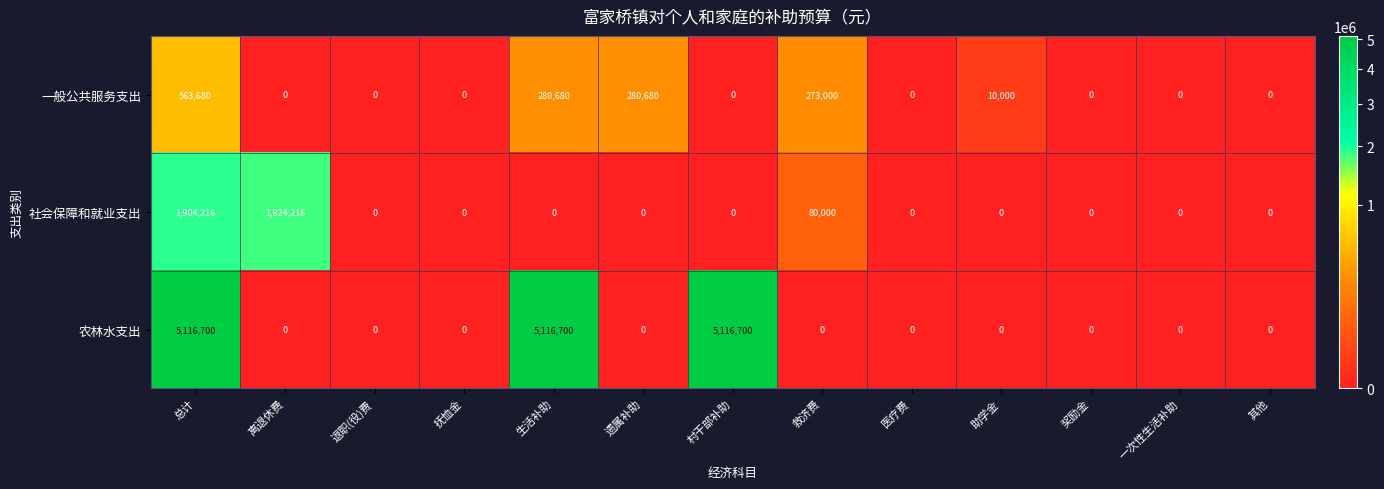

What is the sum of all 社会保障和就业支出 values?

3808432